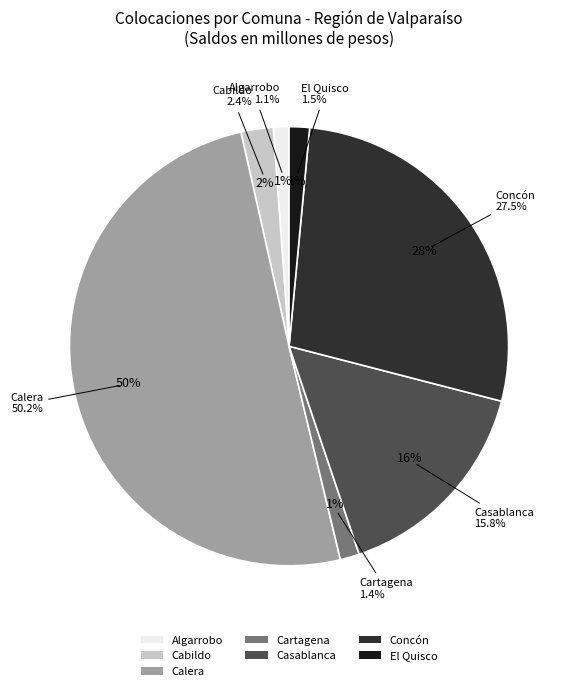

What is the ratio of the value at Casablanca to the value at El Quisco?

10.5